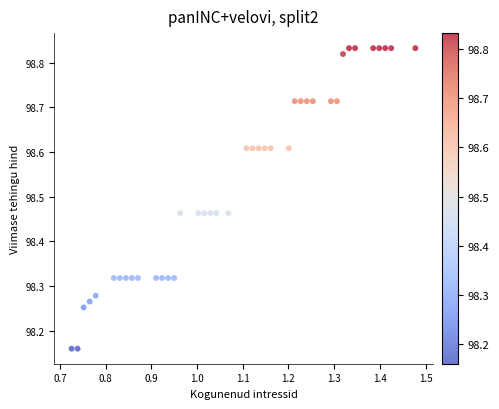

What is the range of Y values (max minus min)?

0.7